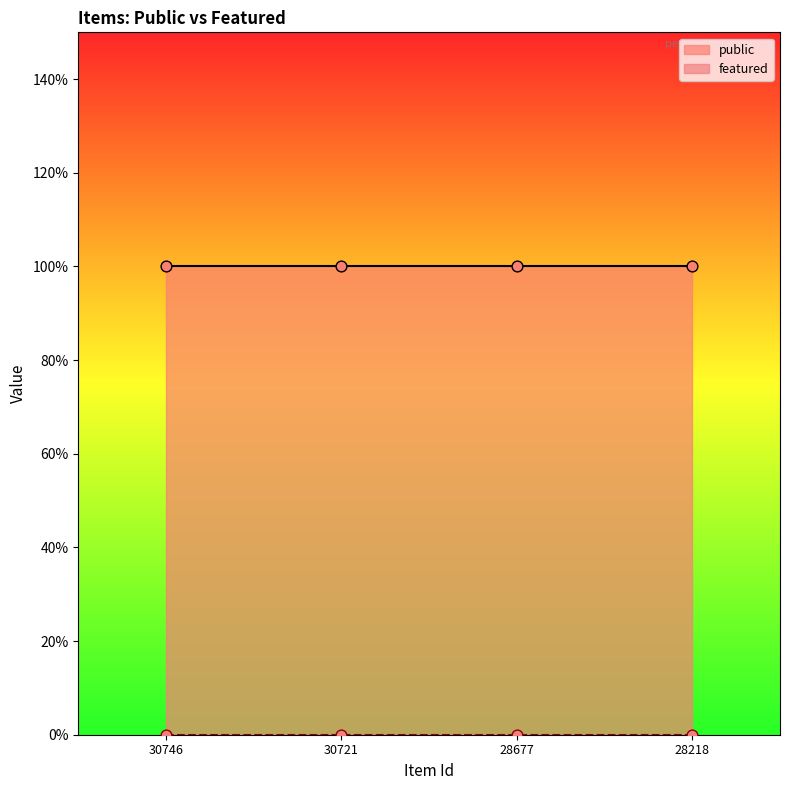

Which series reaches the minimum Y coordinate?

featured